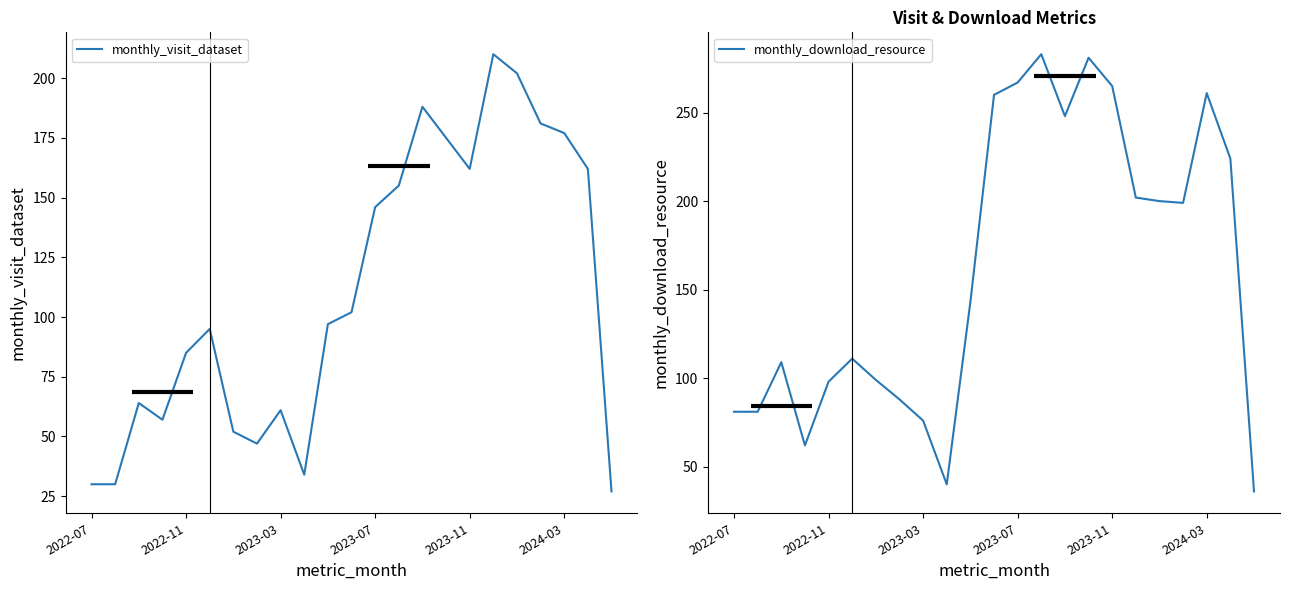

What is the value of the monthly_visit_dataset point at the 4th from the left?

57